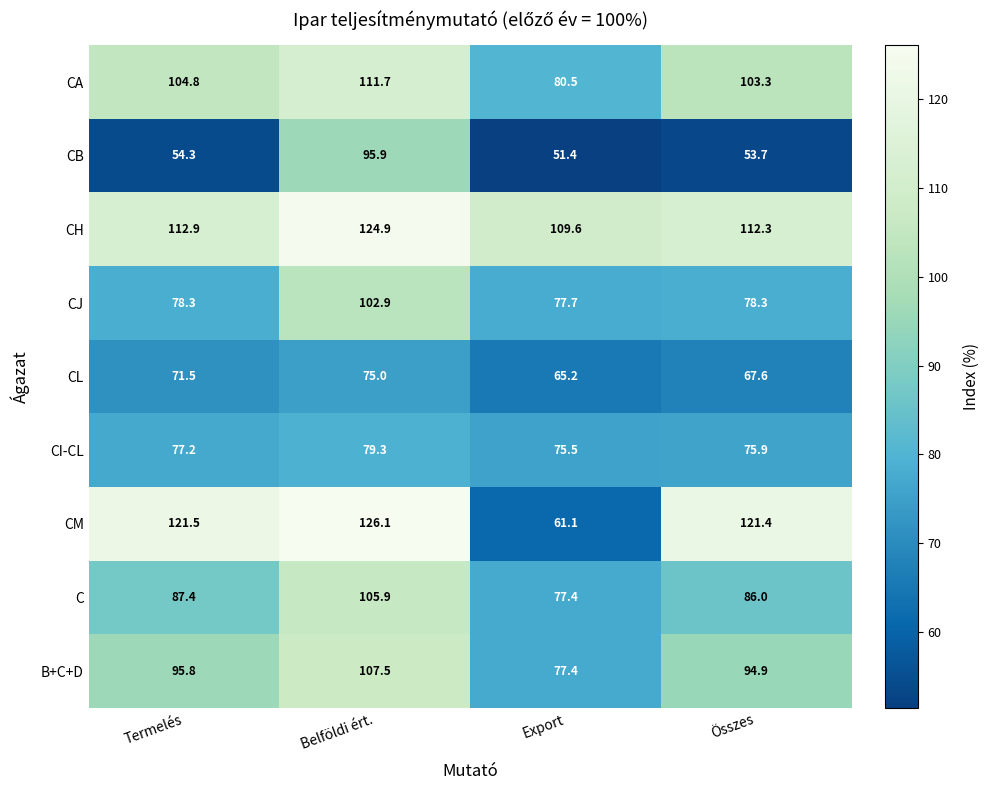

At which category is the sum across all series the highest?

Belföldi ért.